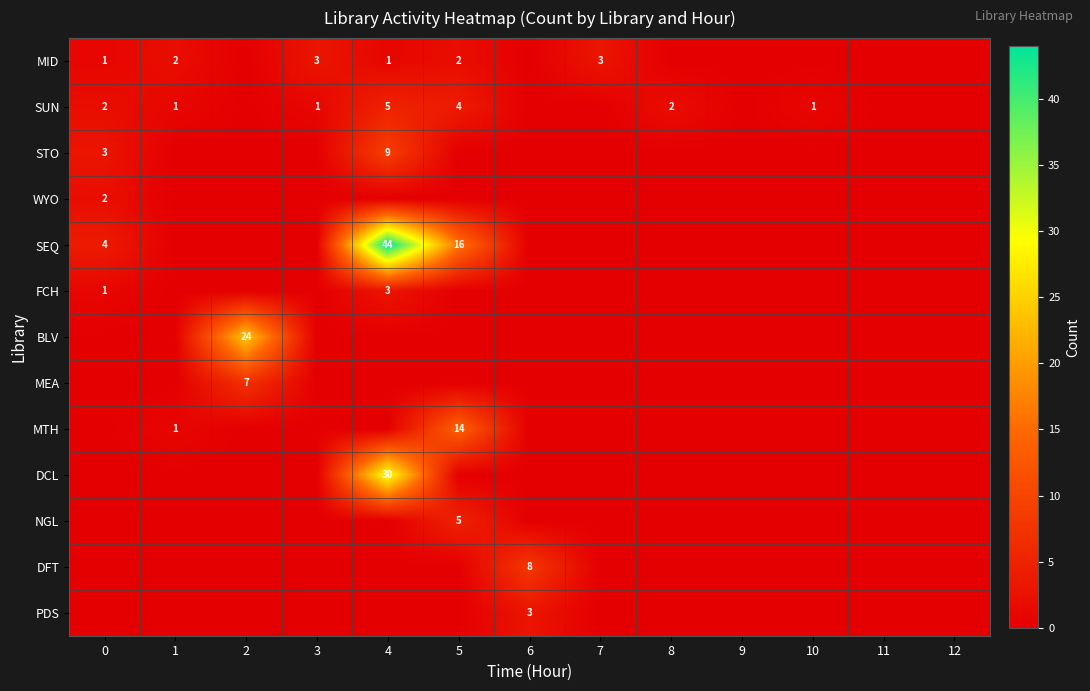

At how many categories does at least one series exceed 19?

2